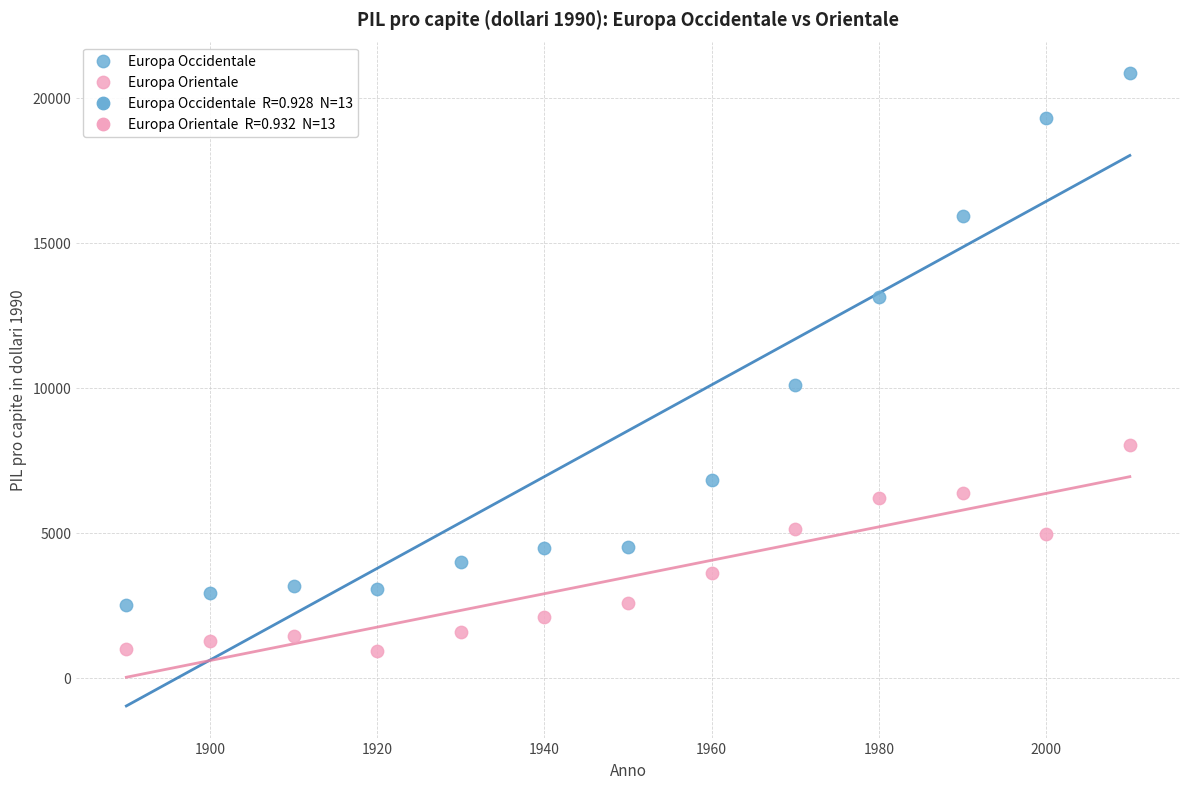

Which series reaches the maximum Y coordinate?

Europa Occidentale